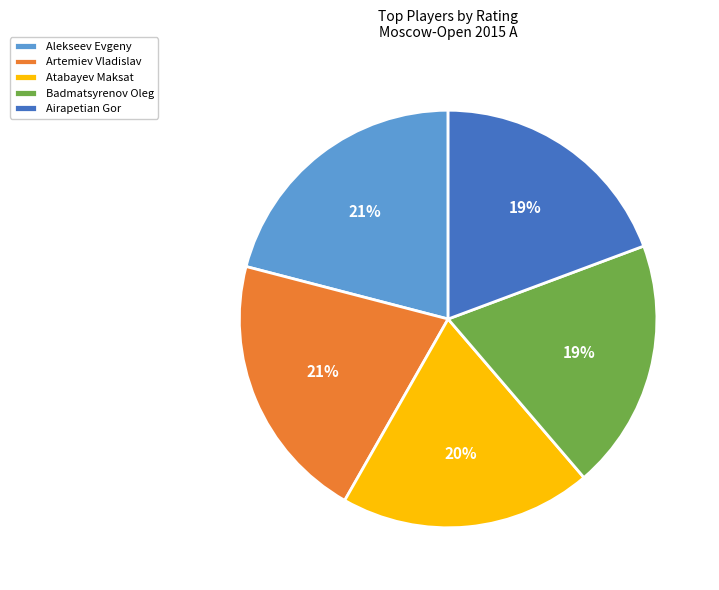

To the nearest percent, what is the average slice percentage?

20%